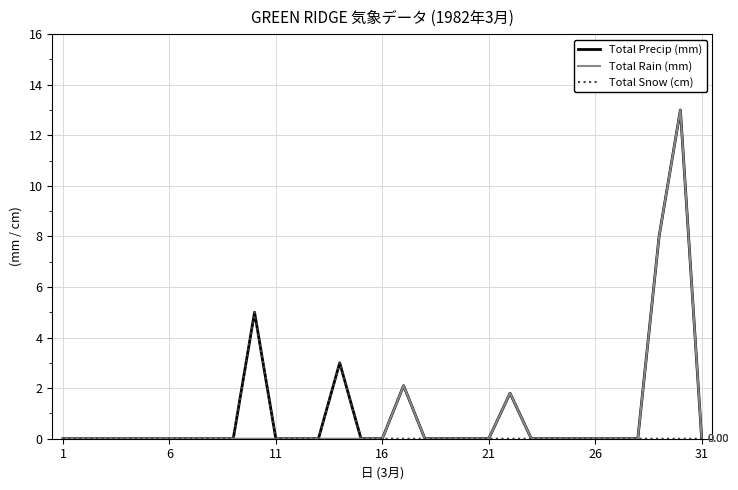

What is the sum of all Total Precip (mm) values?

32.9